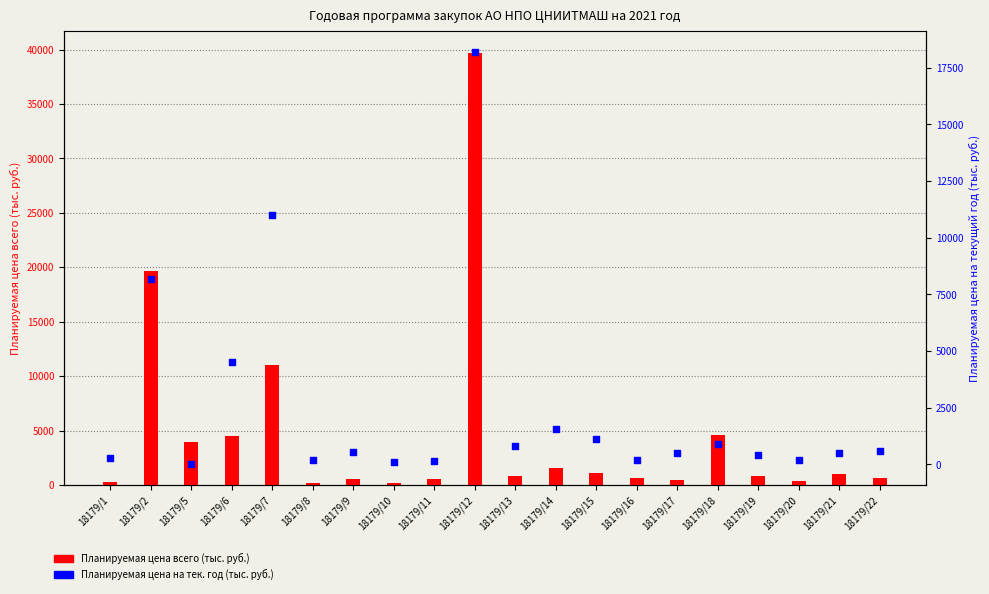

At which category is the sum across all series the highest?

18179/12